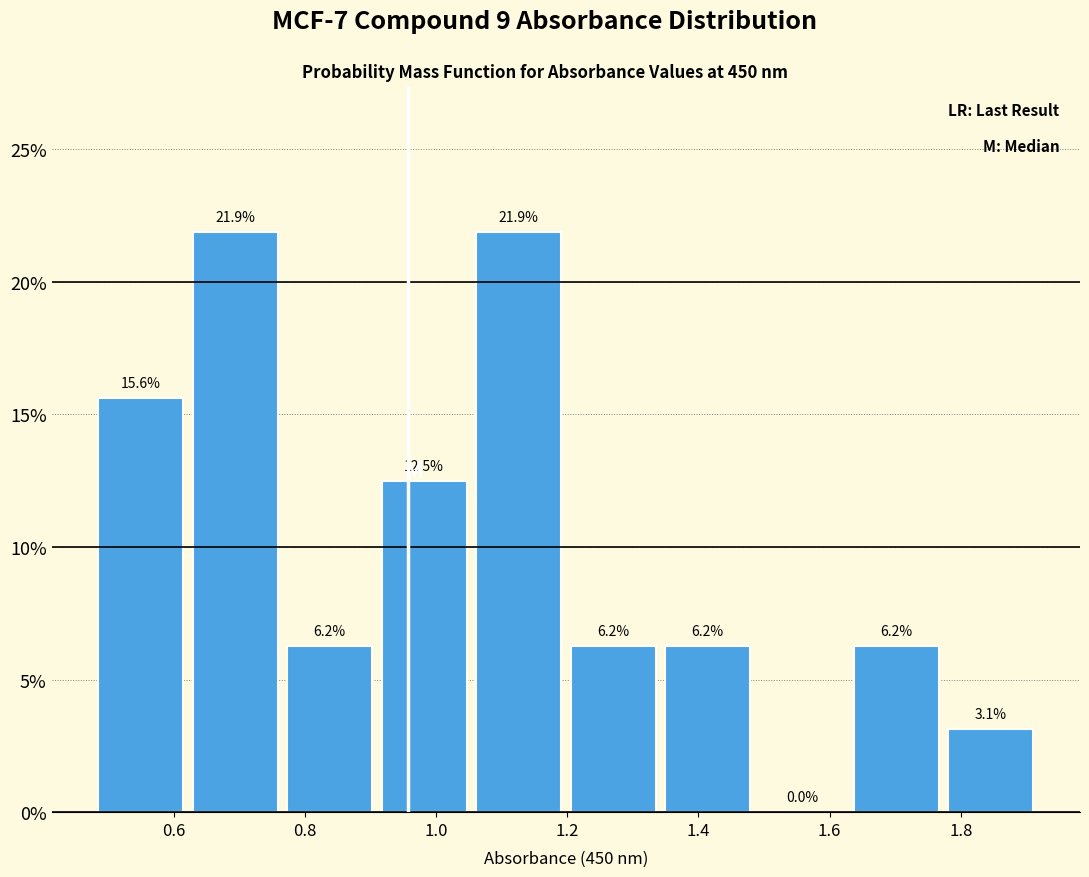

Reading left to right, transcribe this chart: for each bar, give the range it covers on the x-axis and its height. The bar edges are not printed on the chart, so give them approximately, as read against the axis.

0.48 to 0.62: 15.6
0.62 to 0.76: 21.9
0.76 to 0.90: 6.2
0.90 to 1.06: 12.5
1.06 to 1.20: 21.9
1.20 to 1.34: 6.2
1.34 to 1.48: 6.2
1.48 to 1.62: 0.0
1.62 to 1.78: 6.2
1.78 to 1.92: 3.1